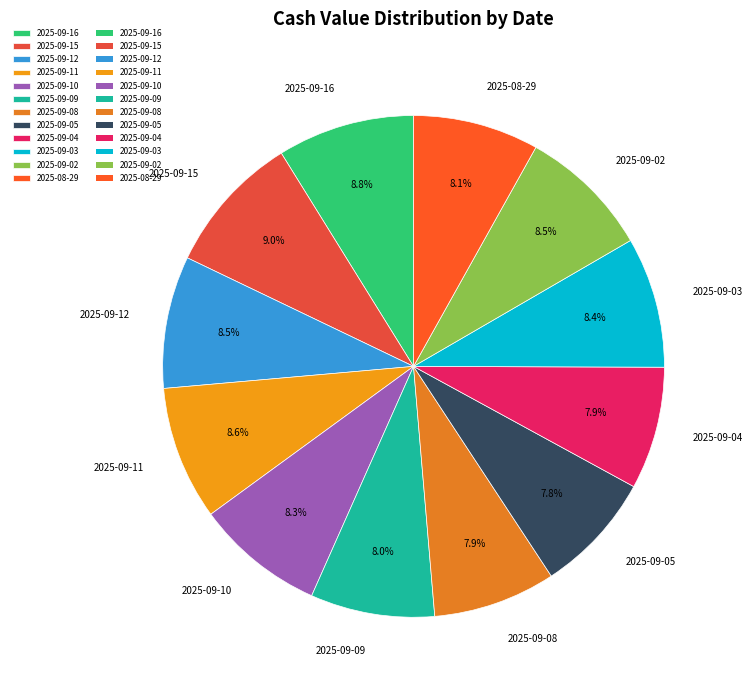

To the nearest percent, what percentage of the pie is 2025-09-10?

8%